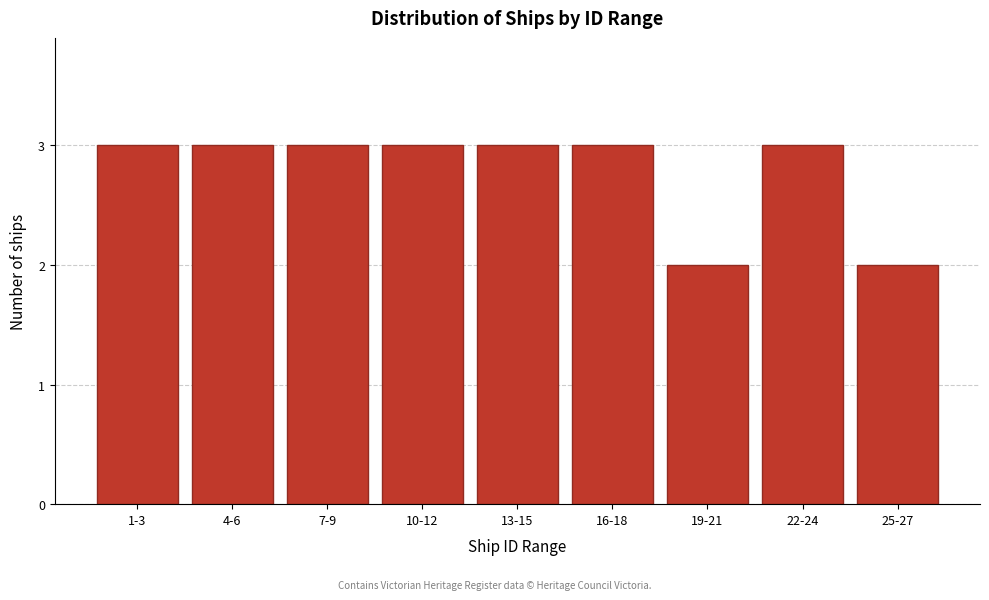

Reading left to right, extract all data points from this chart.

3	3	3	3	3	3	2	3	2